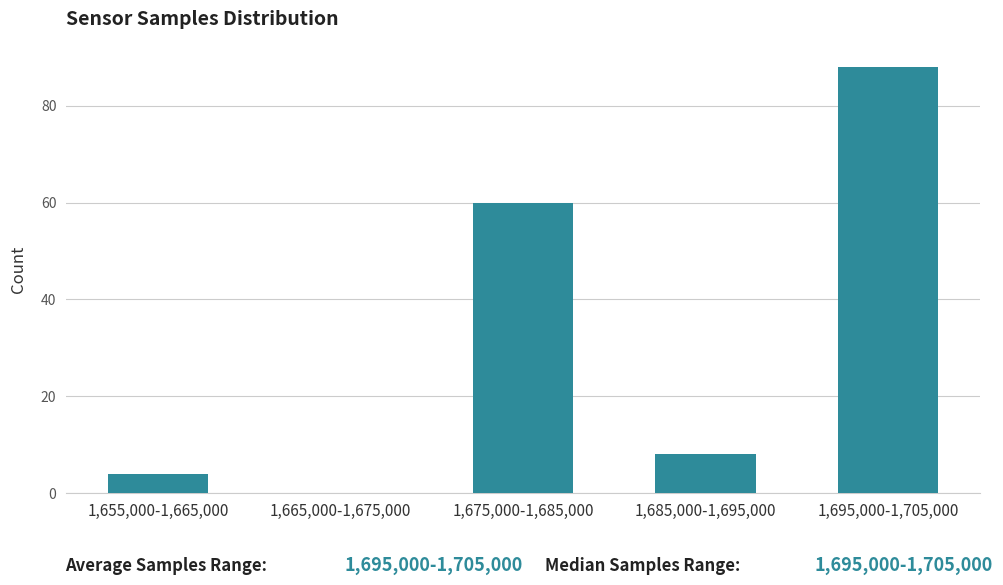

Reading right to left, transcribe all the data shown in this chart.

1,695,000-1,705,000=88	1,685,000-1,695,000=8	1,675,000-1,685,000=60	1,665,000-1,675,000=0	1,655,000-1,665,000=4